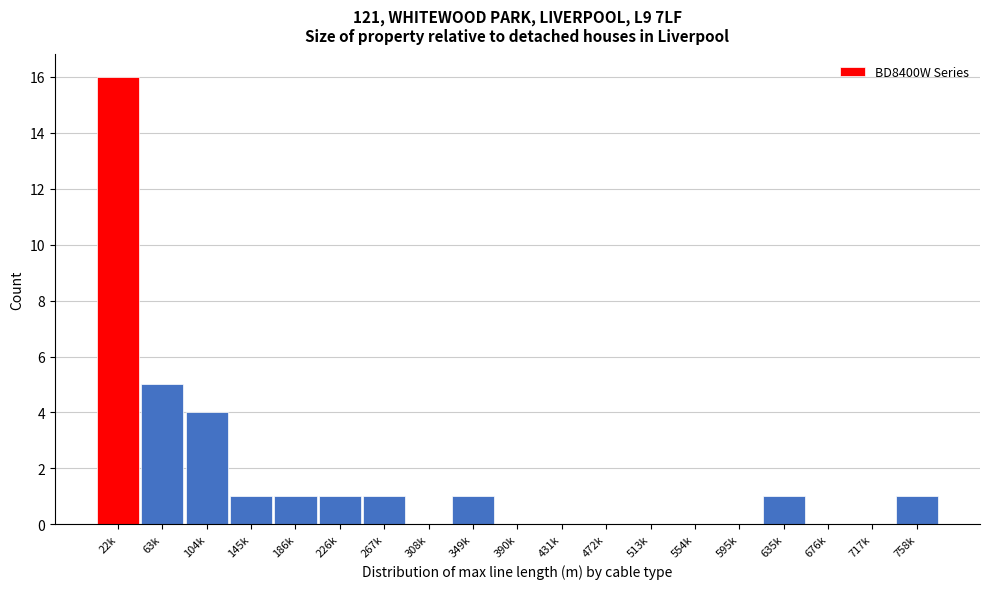

Reading right to left, transcribe all the data shown in this chart.

758k=1	717k=0	676k=0	635k=1	595k=0	554k=0	513k=0	472k=0	431k=0	390k=0	349k=1	308k=0	267k=1	226k=1	186k=1	145k=1	104k=4	63k=5	22k=16